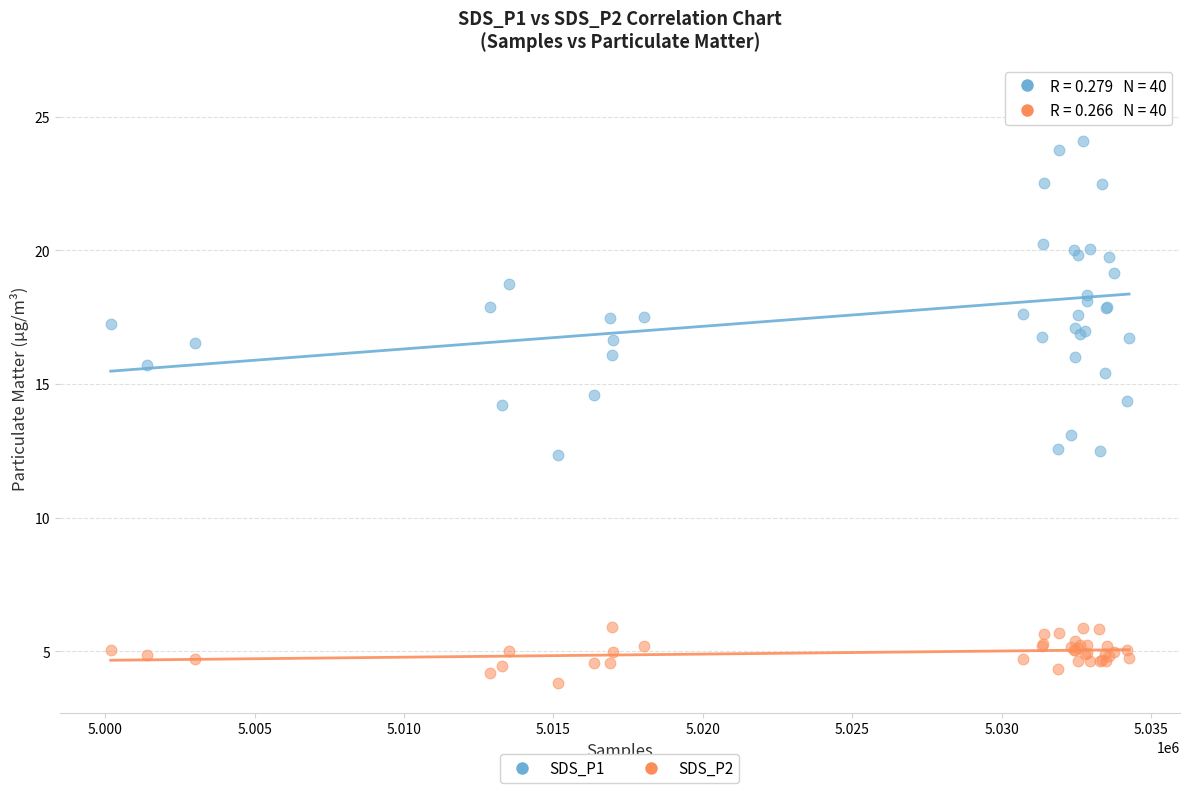

Which series contains the lowest Y value?

SDS_P2